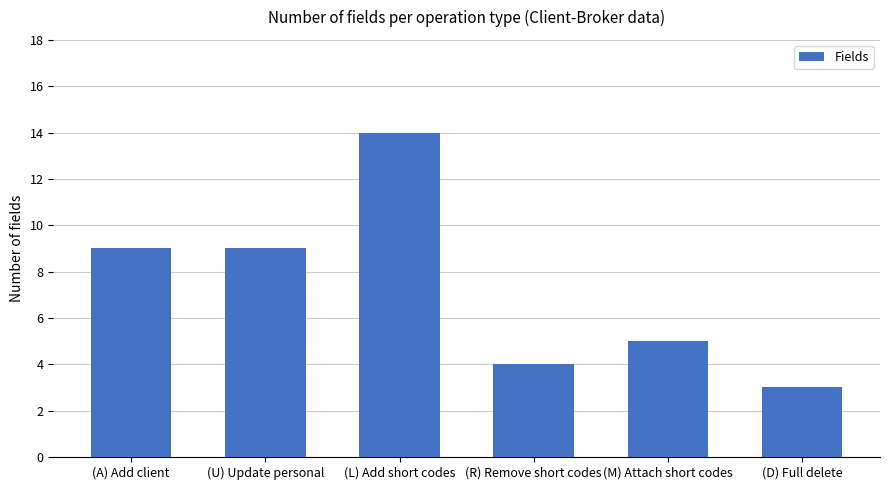

Are the bars grouped side by side (vs. stacked)?

No